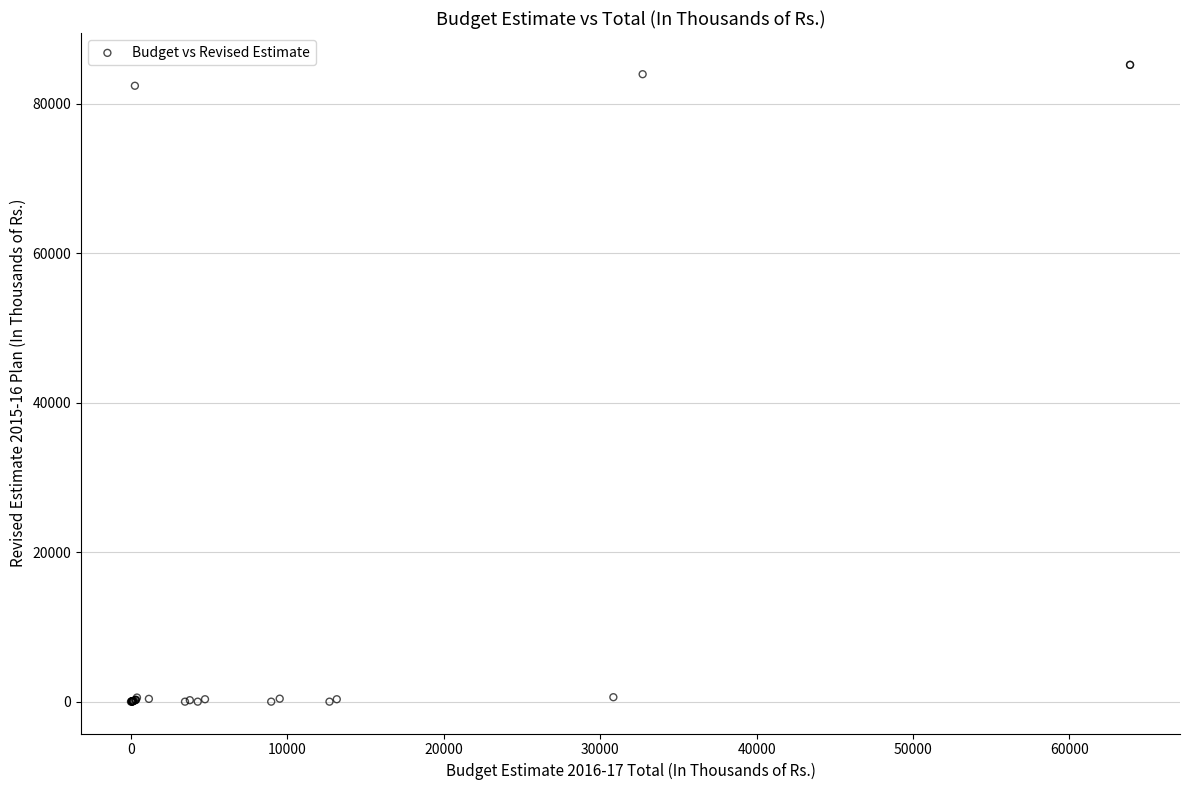

What Y value in the scatter plot is closest to 42598?

82400